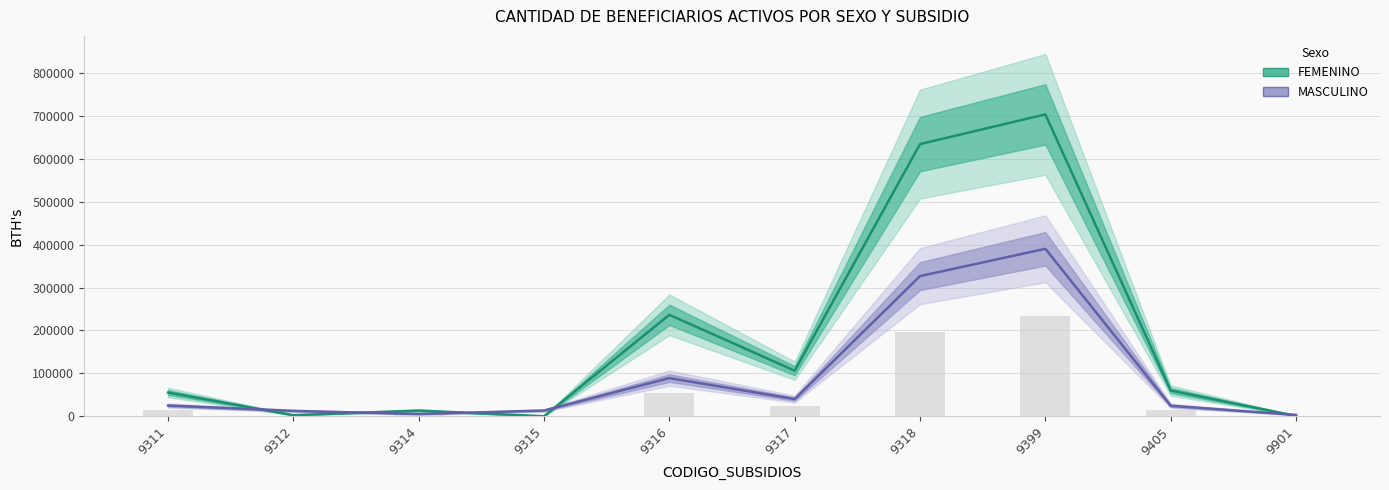

True or false: FEMENINO has a value of 703254 at 9399.

True